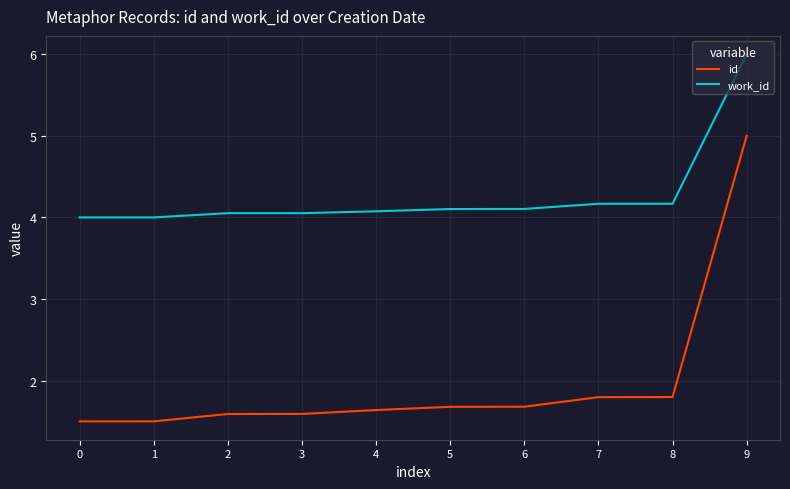

Reading left to right, what are all the values shown in this chart?

id: 1.5	1.5	1.6	1.6	1.6	1.7	1.7	1.8	1.8	5.0
work_id: 4.0	4.0	4.1	4.1	4.1	4.1	4.1	4.2	4.2	6.0